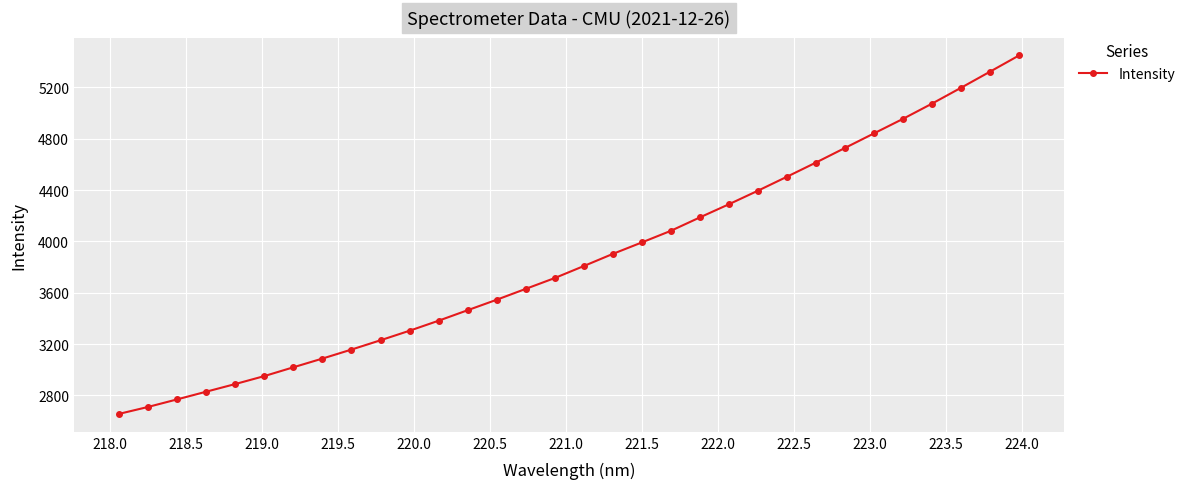

What is the value of the 32nd point from the left?

5448.8